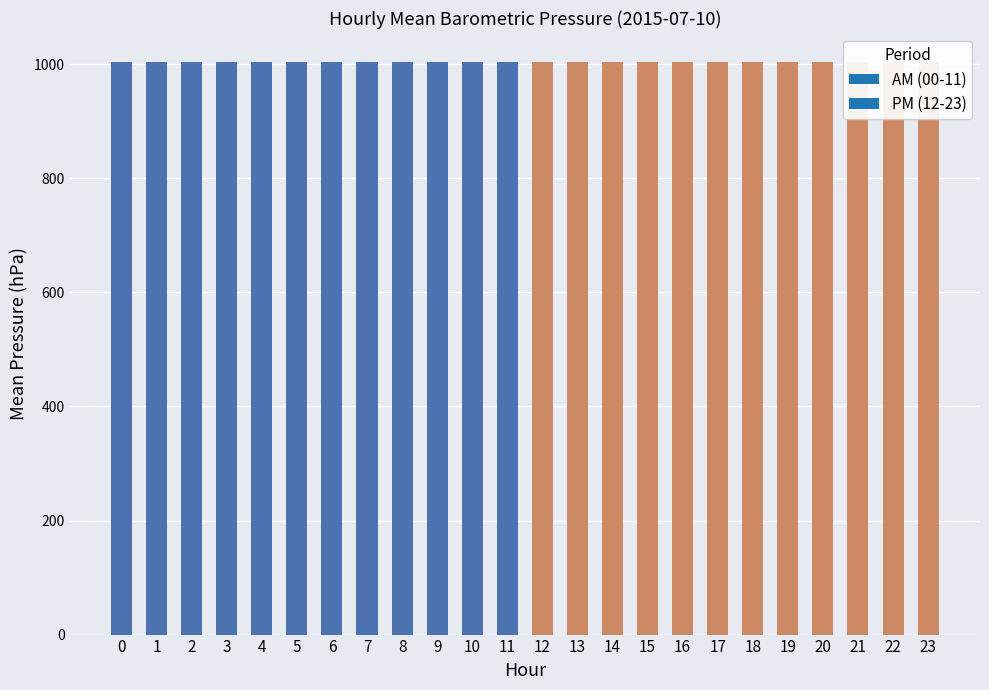

What is the minimum value shown in the chart?

1003.9